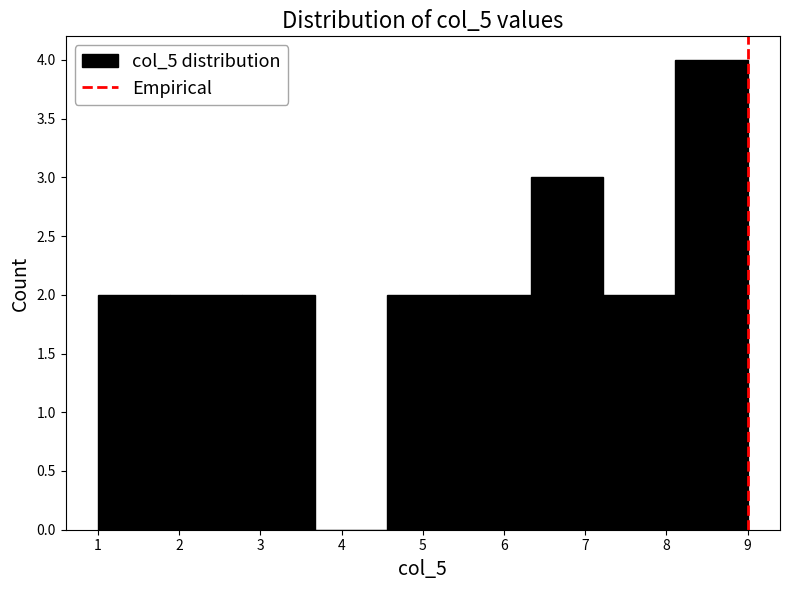

Reading left to right, transcribe this chart: for each bar, give the range it covers on the x-axis and its height. Neither the bar edges nor the heights are printed on the chart, so give them approximately, as read against the axes.

1.0 to 1.9: 2
1.9 to 2.8: 2
2.8 to 3.7: 2
3.7 to 4.6: 0
4.6 to 5.4: 2
5.4 to 6.3: 2
6.3 to 7.2: 3
7.2 to 8.1: 2
8.1 to 9.0: 4